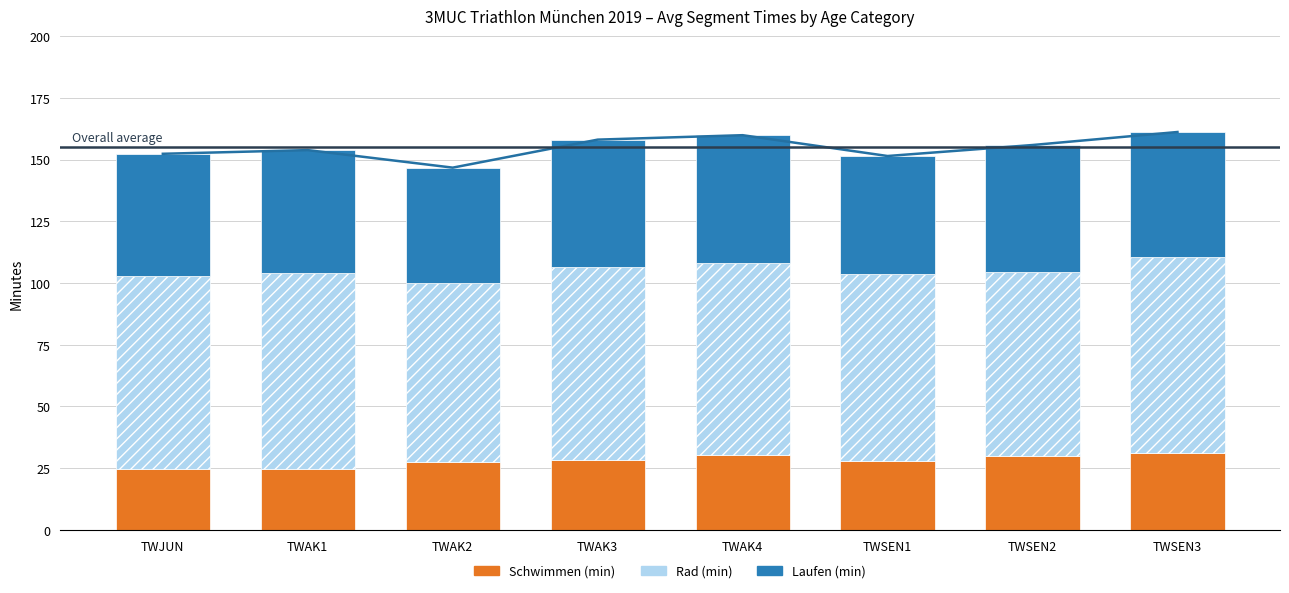

At TWSEN1, list the series in order from largest to smallest.

Total time, Rad (min), Laufen (min), Schwimmen (min)